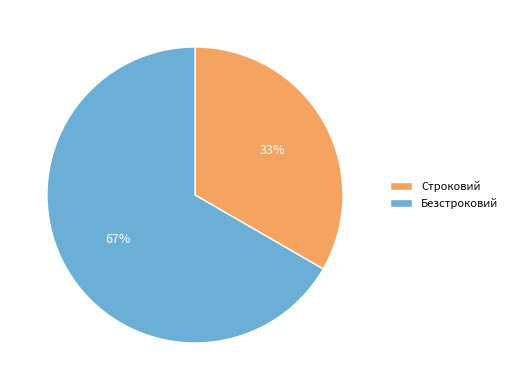

Do Безстроковий and Строковий together represent more than half of the pie?

Yes